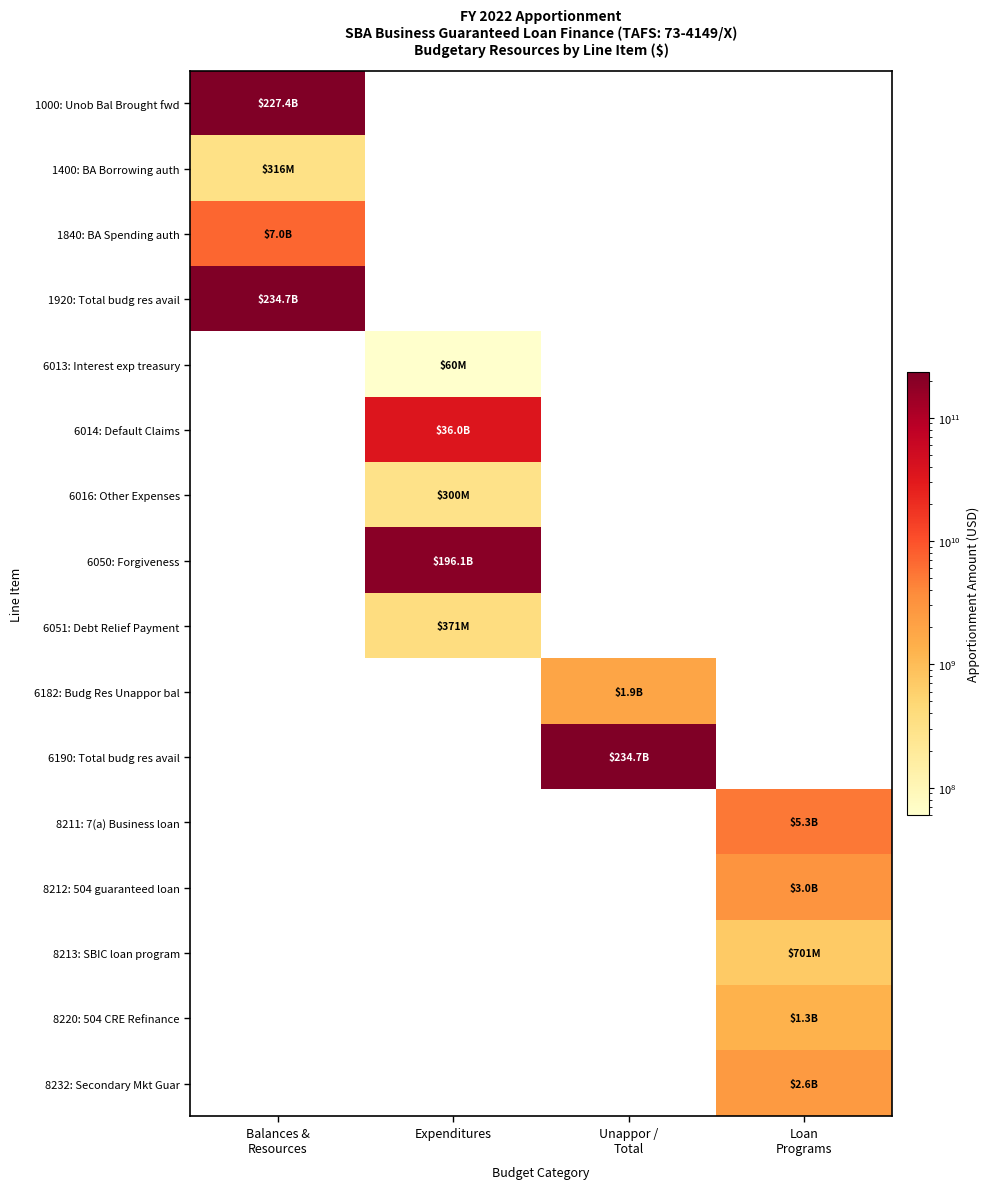

What is the spread (max minus min) of values at Balances &
Resources?

234364838924.0